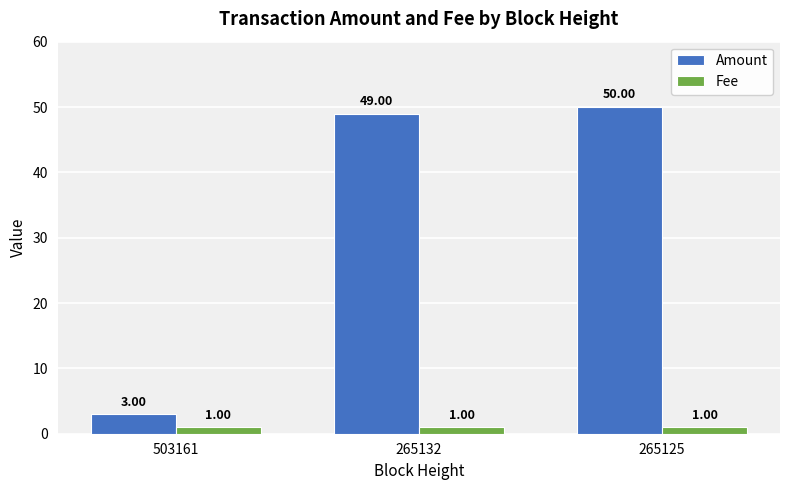

Reading left to right, list all the values displayed in this chart.

Amount: 503161=3	265132=49	265125=50
Fee: 503161=1	265132=1	265125=1